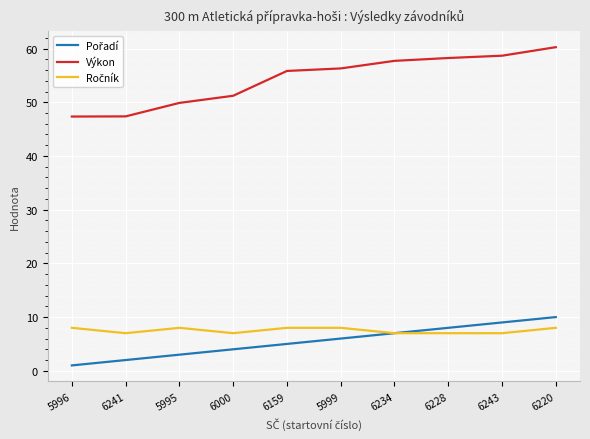

At how many categories does at least one series exceed 15?

10